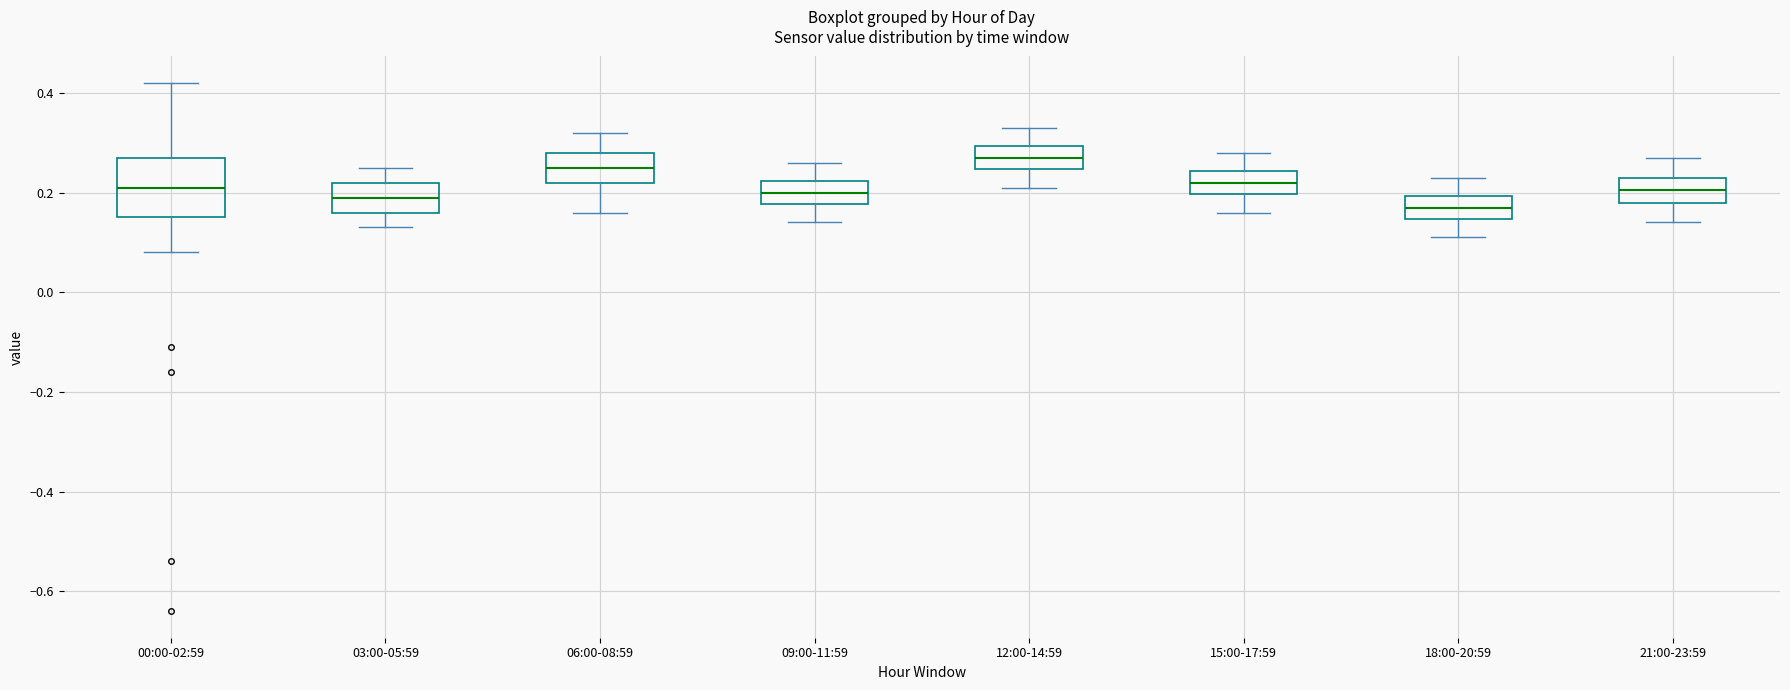

Which box has the highest median line?

12:00-14:59